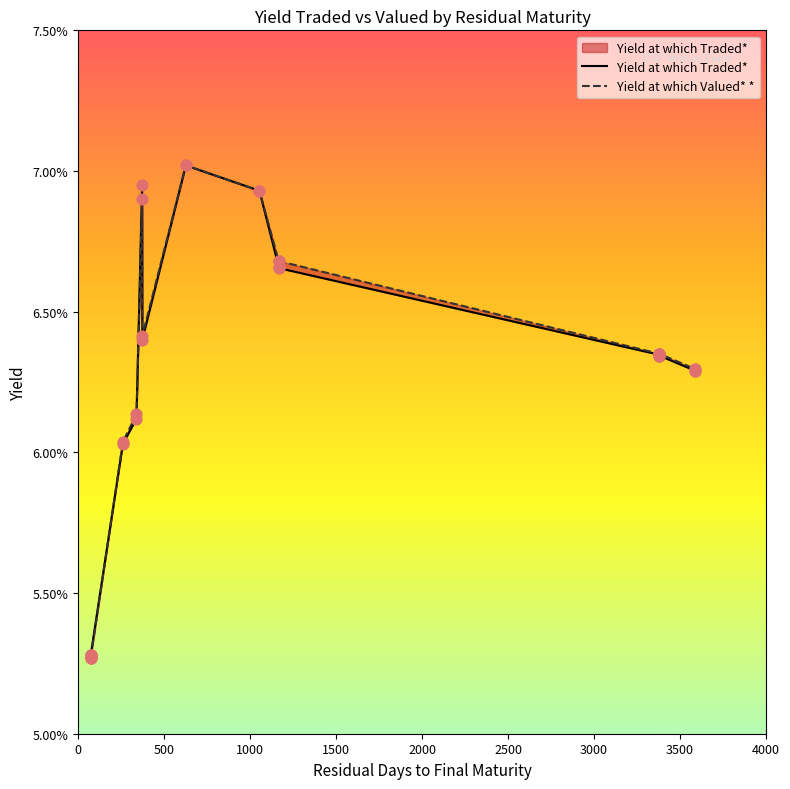

Which series reaches the maximum Y coordinate?

Yield at which Traded*